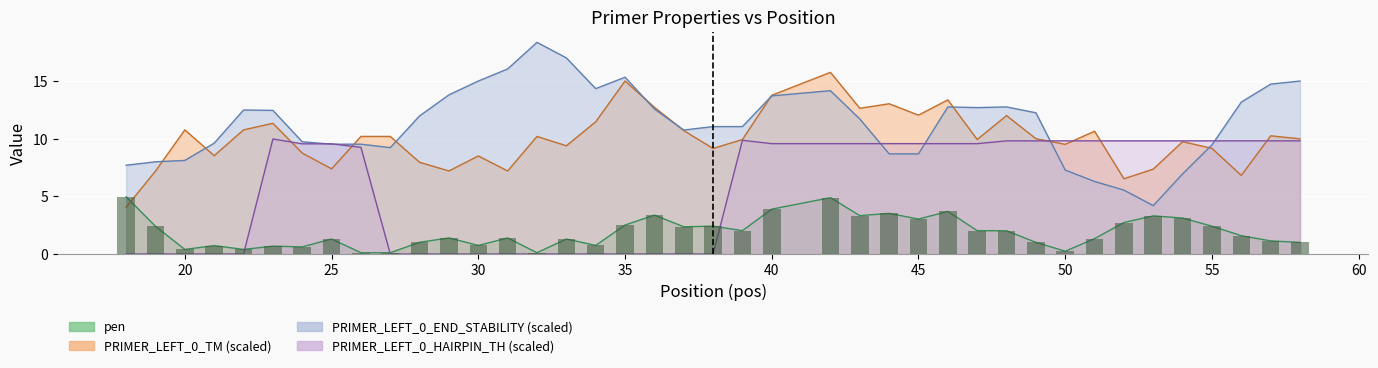

Between 18 and 49, which series saw the biggest shift?

PRIMER_LEFT_0_HAIRPIN_TH